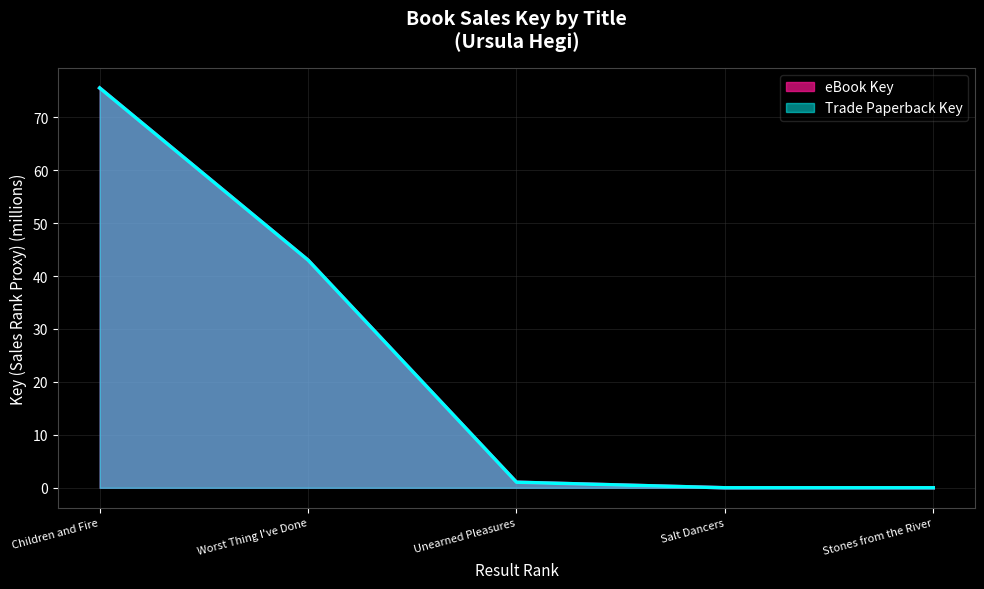

What is the label of the 4th point from the right?

Worst Thing I've Done